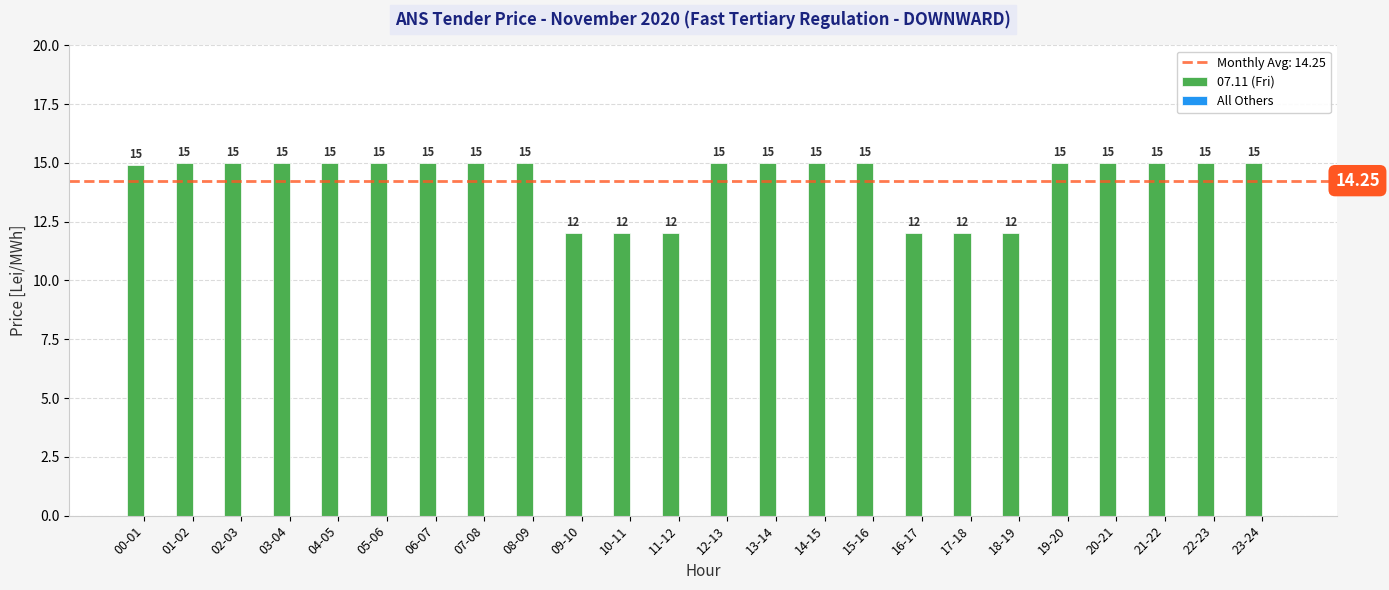

Between 14-15 and 00-01, which is larger?

14-15